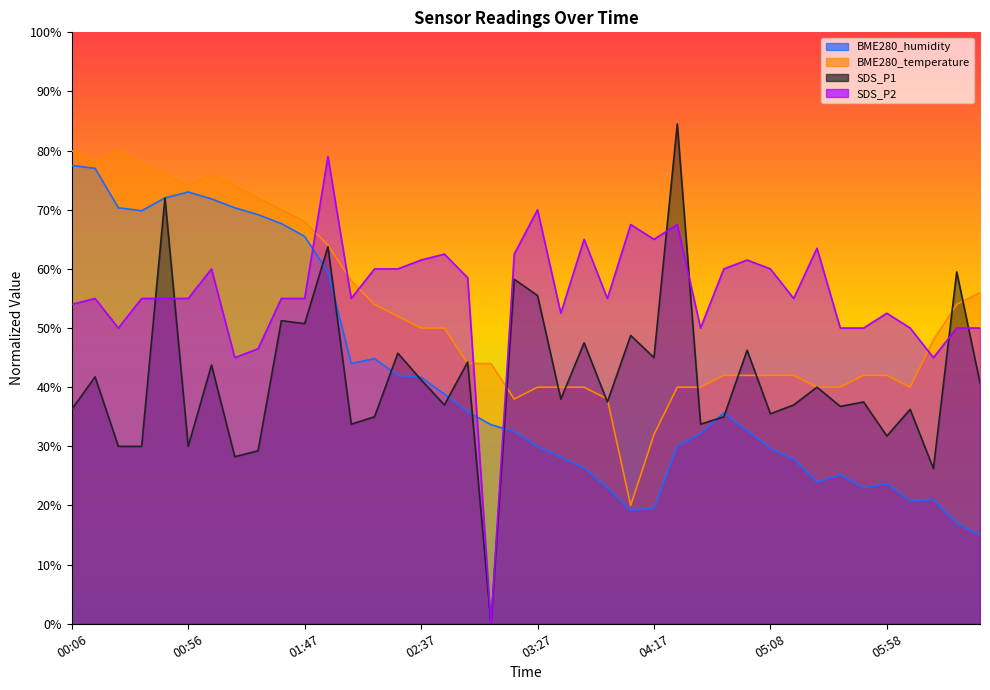

How many interior local peaks does the BME280_temperature series have?

2